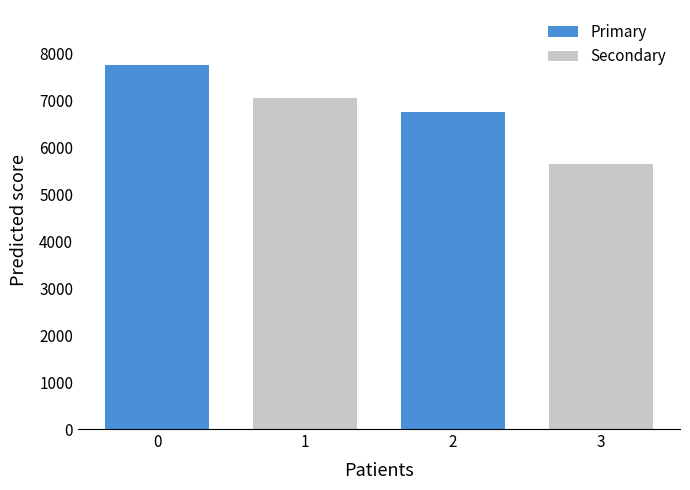

What is the minimum value for Primary?

6753